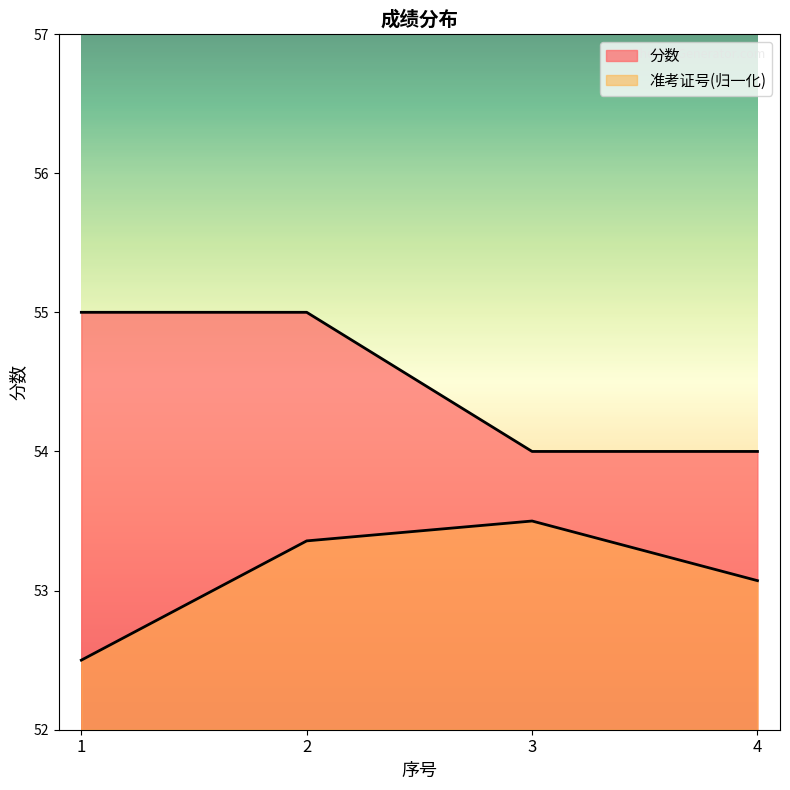

Which series changed the most between 2 and 3?

分数